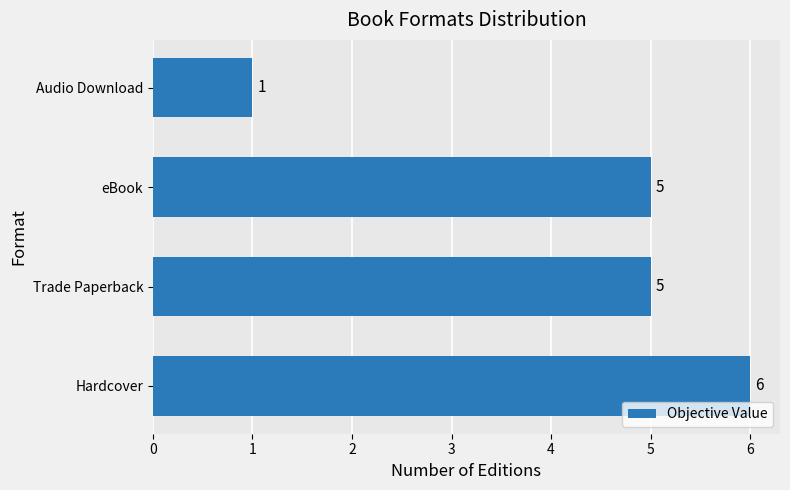

The chart shows a value of 5 at eBook. True or false?

True